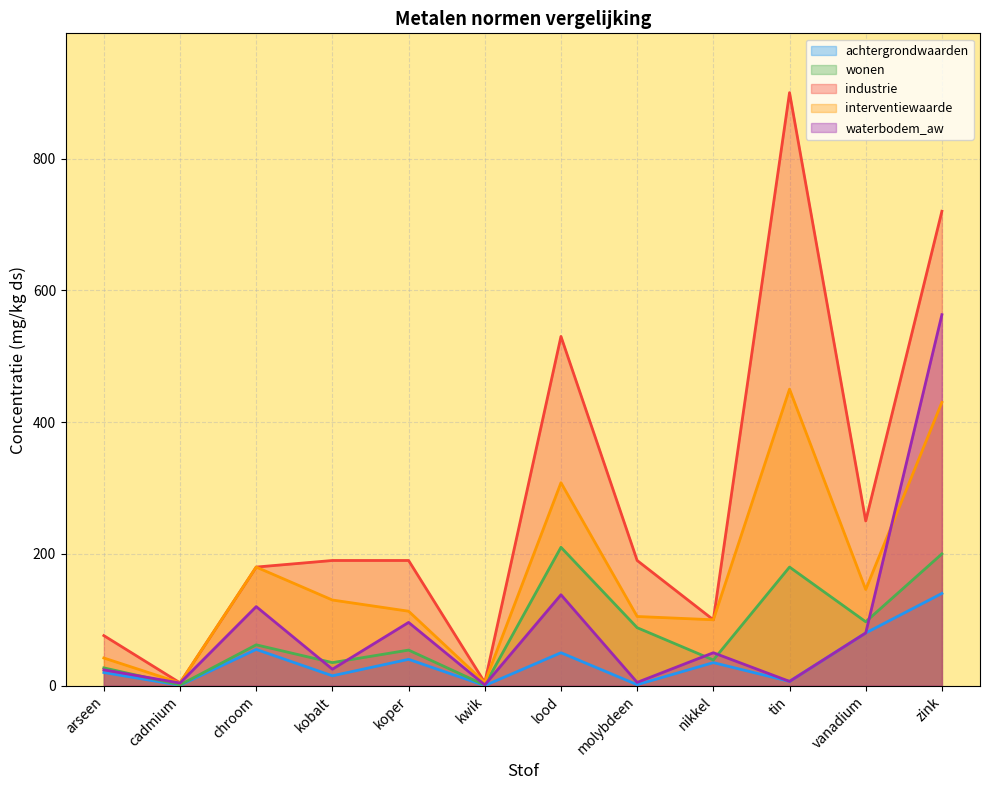

What is the label of the 1st point from the left?

arseen